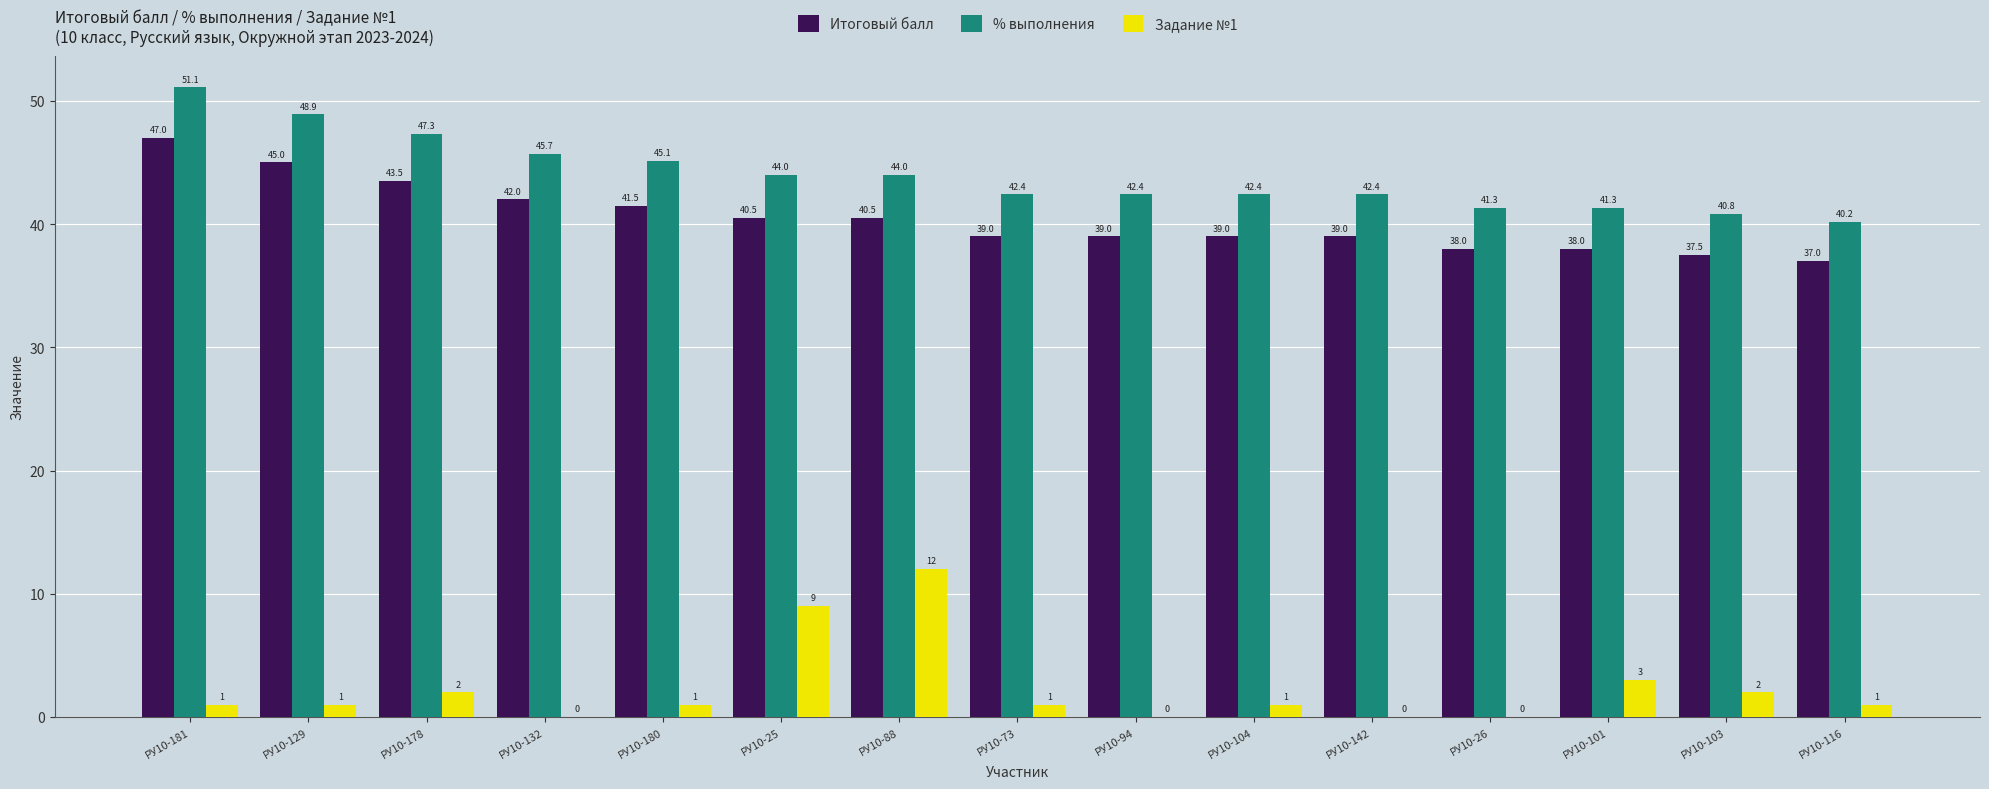

Between РУ10-25 and РУ10-88, which series saw the biggest shift?

Задание №1